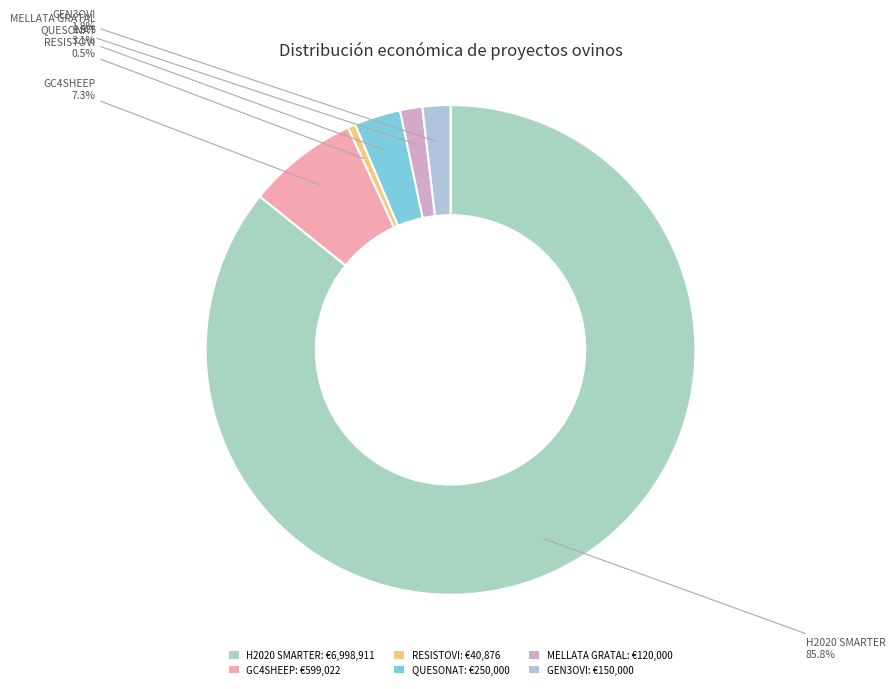

To the nearest percent, what portion does H2020 SMARTER represent?

86%